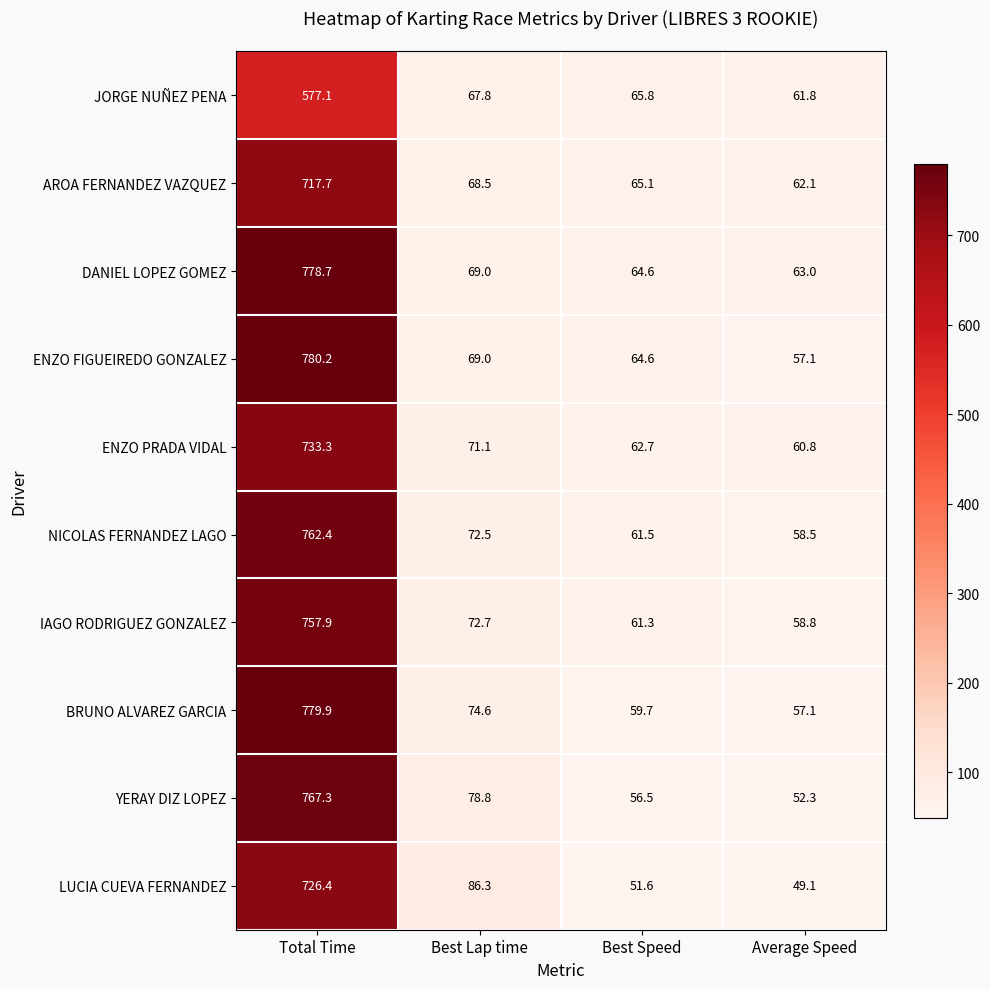

Between Total Time and Average Speed, which series saw the biggest shift?

ENZO FIGUEIREDO GONZALEZ